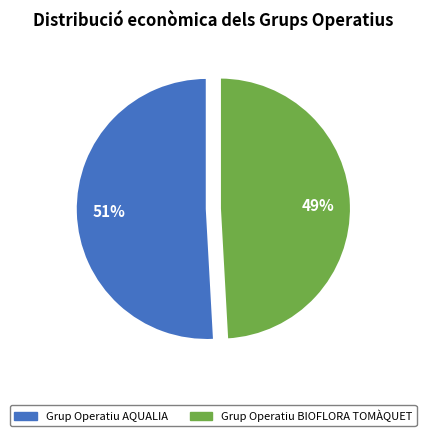

Do Grup Operatiu AQUALIA and Grup Operatiu BIOFLORA TOMÀQUET together represent more than half of the pie?

Yes